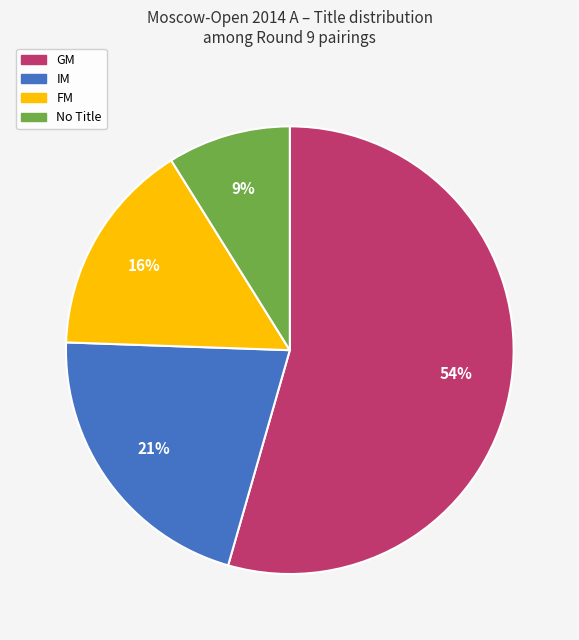

Does any single category account for the majority?

Yes